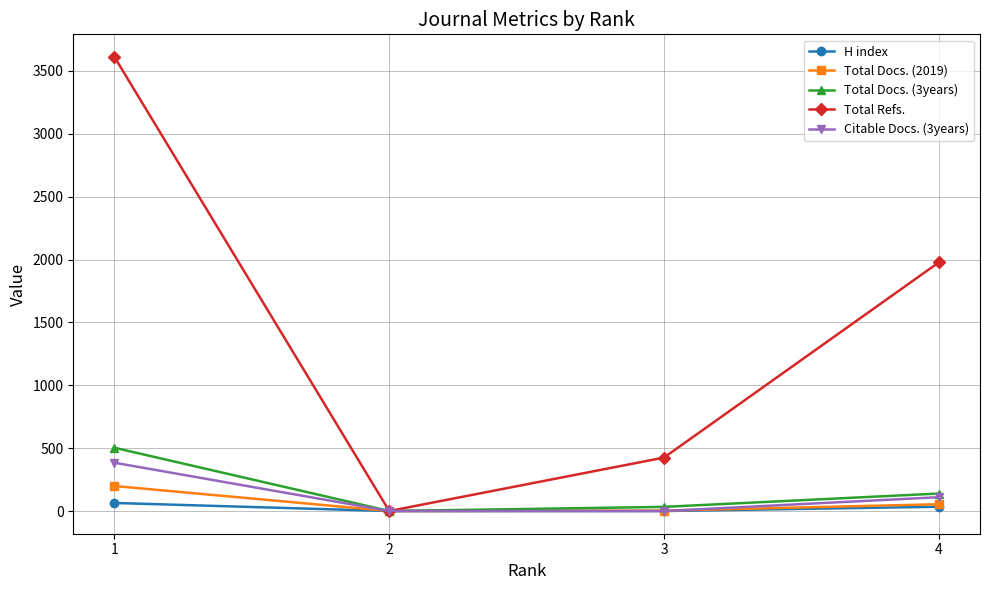

What is the approximate value of Total Docs. (3years) at 4?

139